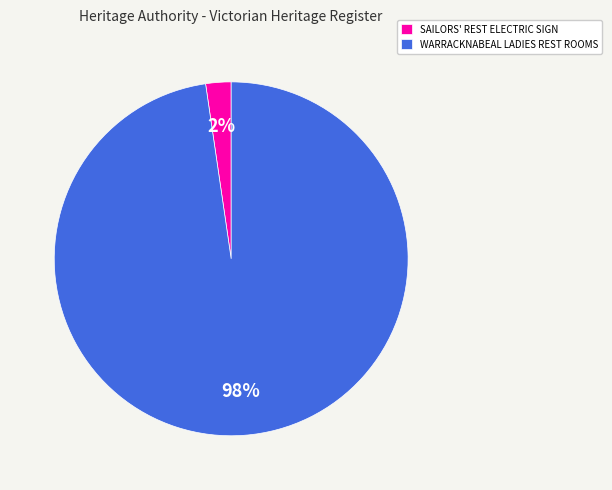

What percentage is the SAILORS' REST ELECTRIC SIGN slice, to the nearest percent?

2%